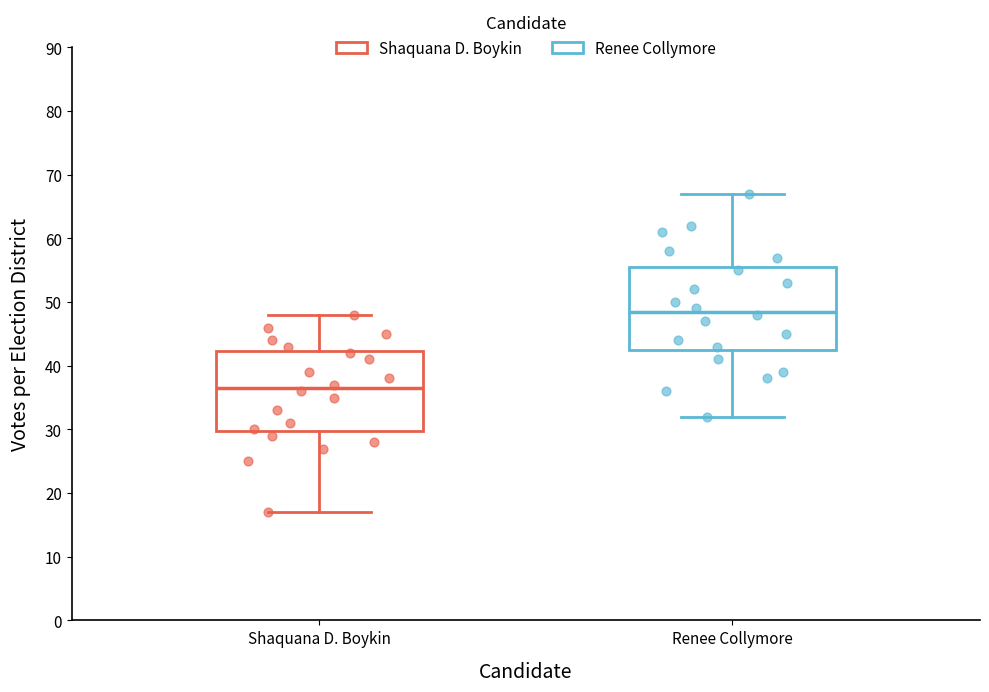

Where is the upper edge of the box for Shaquana D. Boykin on the y-axis? The values are not printed on the chart, so give them approximately, as read against the axis.

42